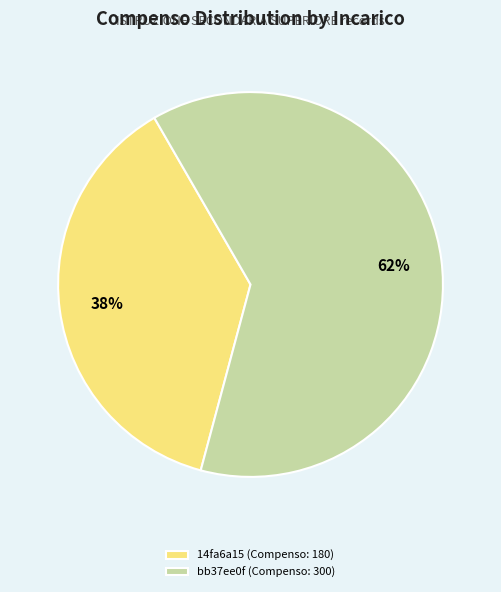

Between 14fa6a15 (Compenso: 180) and bb37ee0f (Compenso: 300), which is larger?

bb37ee0f (Compenso: 300)